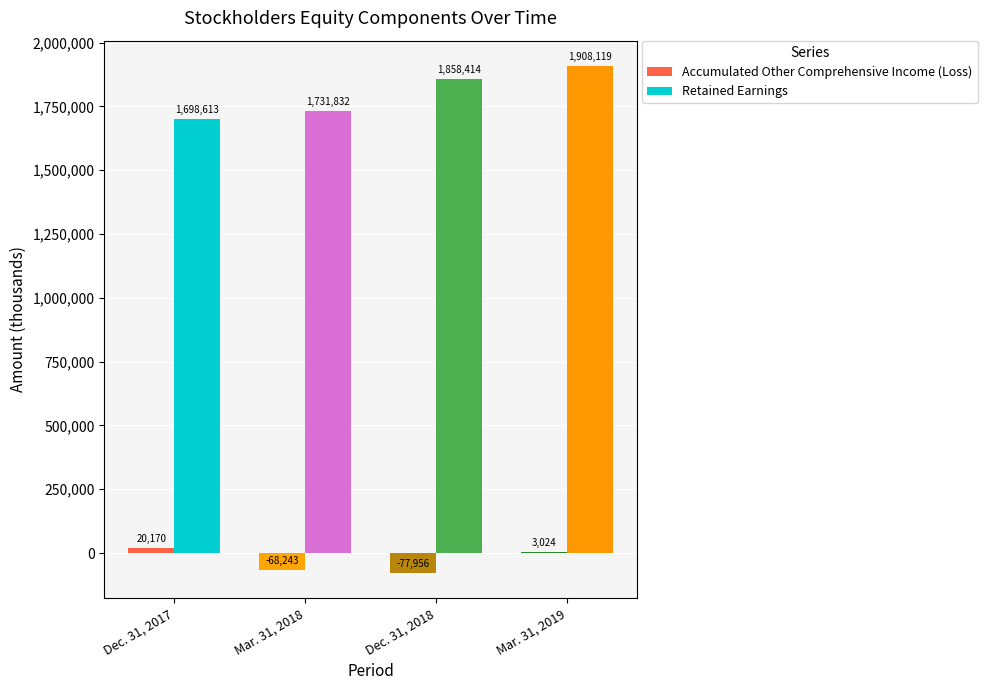

What is the total value across all series at Mar. 31, 2019?

1911143